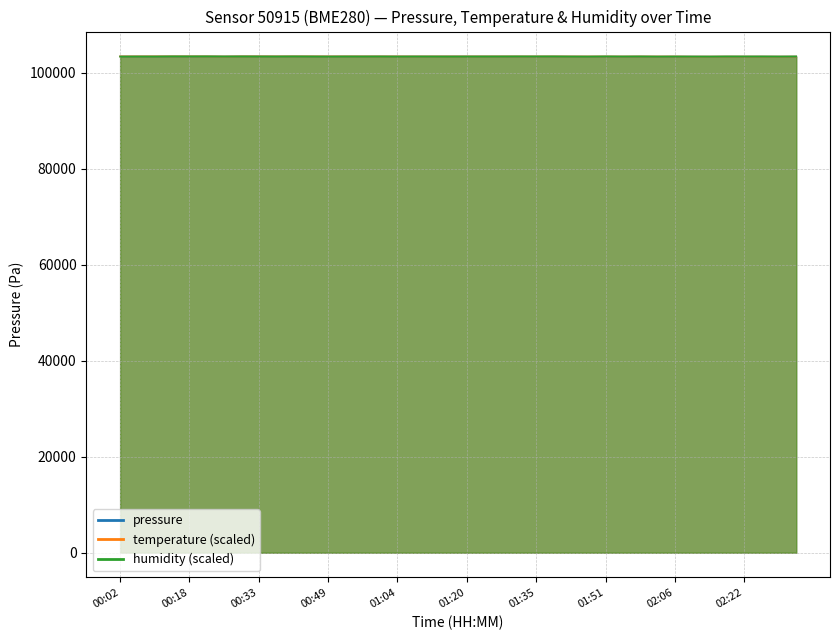

Is the value of temperature at 00:41 greater than the value of pressure at 01:55?

Yes